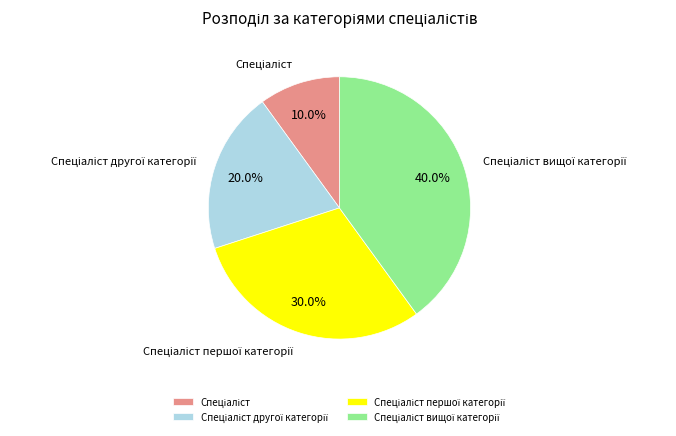

Is there a majority slice in this chart?

No